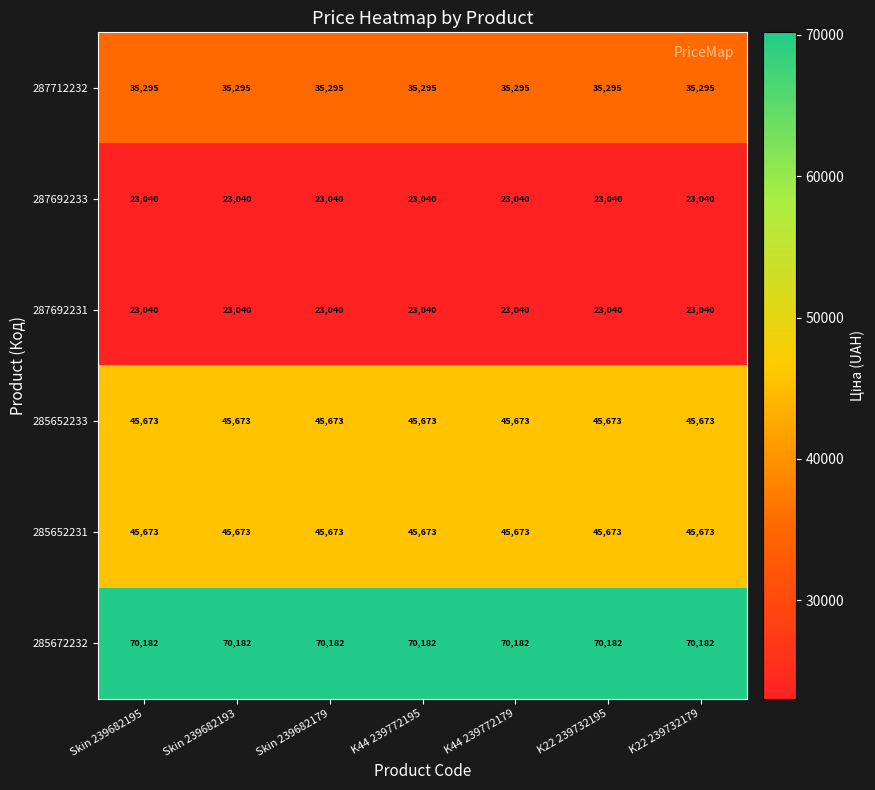

What is the total value across all series at Skin 239682195?

242903